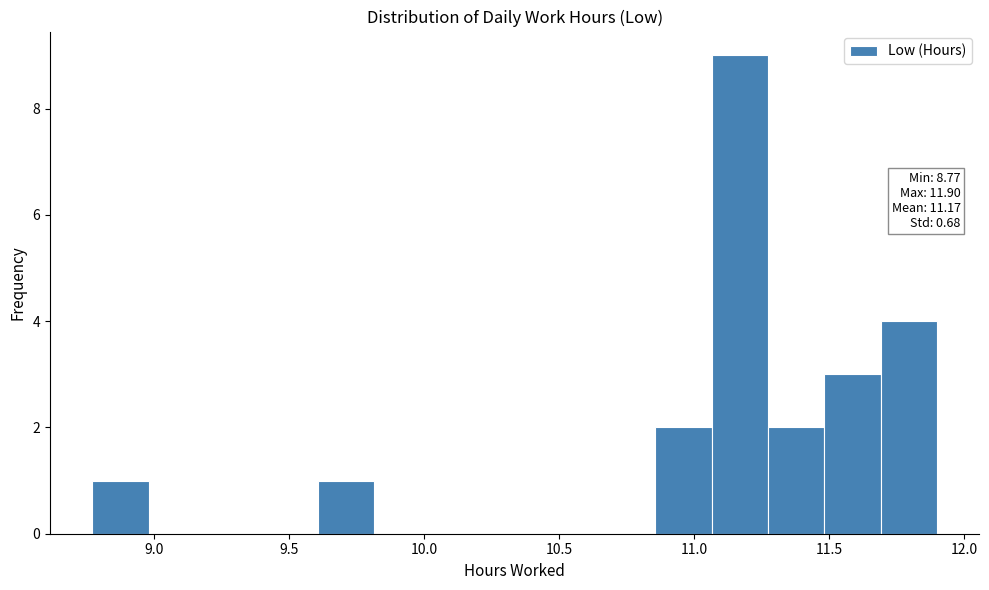

Which range on the x-axis has the tallest bar?

11.05 to 11.25